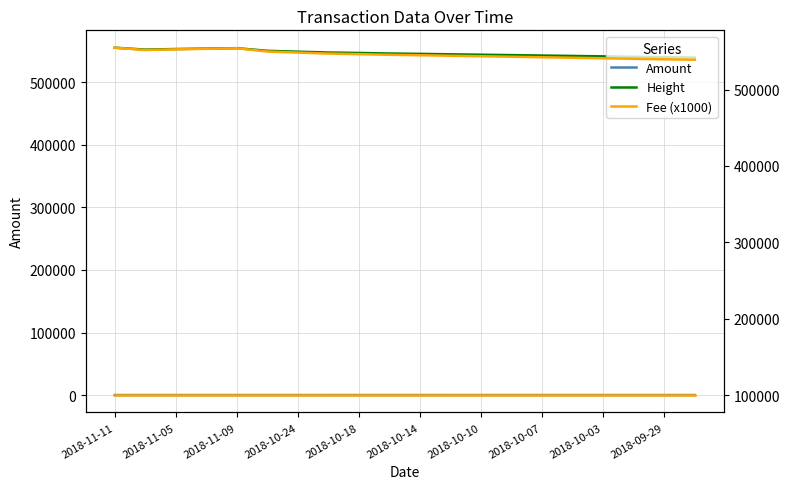

Reading right to left, transcribe all the data shown in this chart.

Amount: 100.9	101.3	100.6	101.2	100.9	101.1	100.8	100.1	100.1	104.2	100.3	100.4	100.1	100.2	100.9	102.4	100.2	101.3	100.2	101.2
Height: 539045.0	539608.0	540234.0	540970.0	541636.0	542271.0	542950.0	543600.0	544239.0	544927.0	545484.0	546370.0	547093.0	548424.0	549787.0	554030.0	553341.0	552680.0	551760.0	554788.0
Fee (x1000): 100.0	100.0	100.0	100.0	100.0	100.0	100.0	100.0	100.0	100.0	100.0	100.0	100.0	100.0	100.0	100.0	100.0	100.0	100.0	100.0